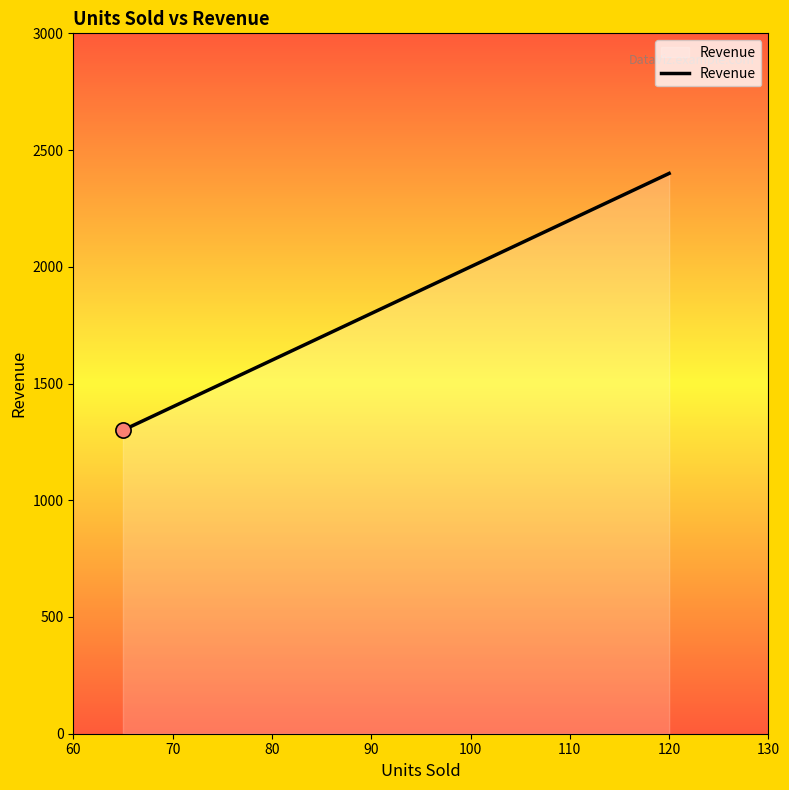

What is the greatest value displayed?

2400